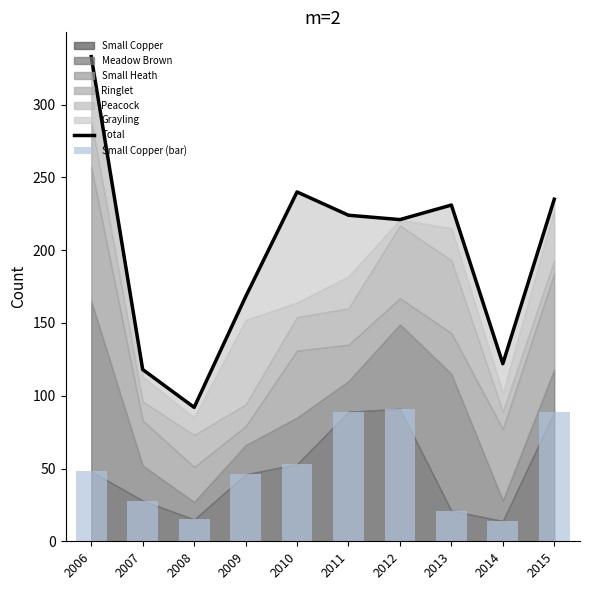

Is it true that Total equals 122 at 2014?

True